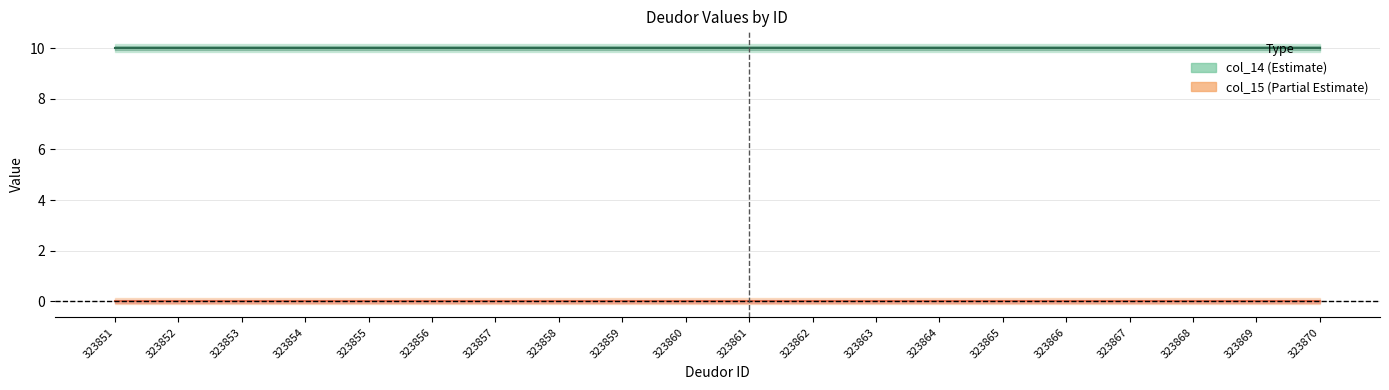

True or false: col_14 and col_15 intersect in this chart.

False